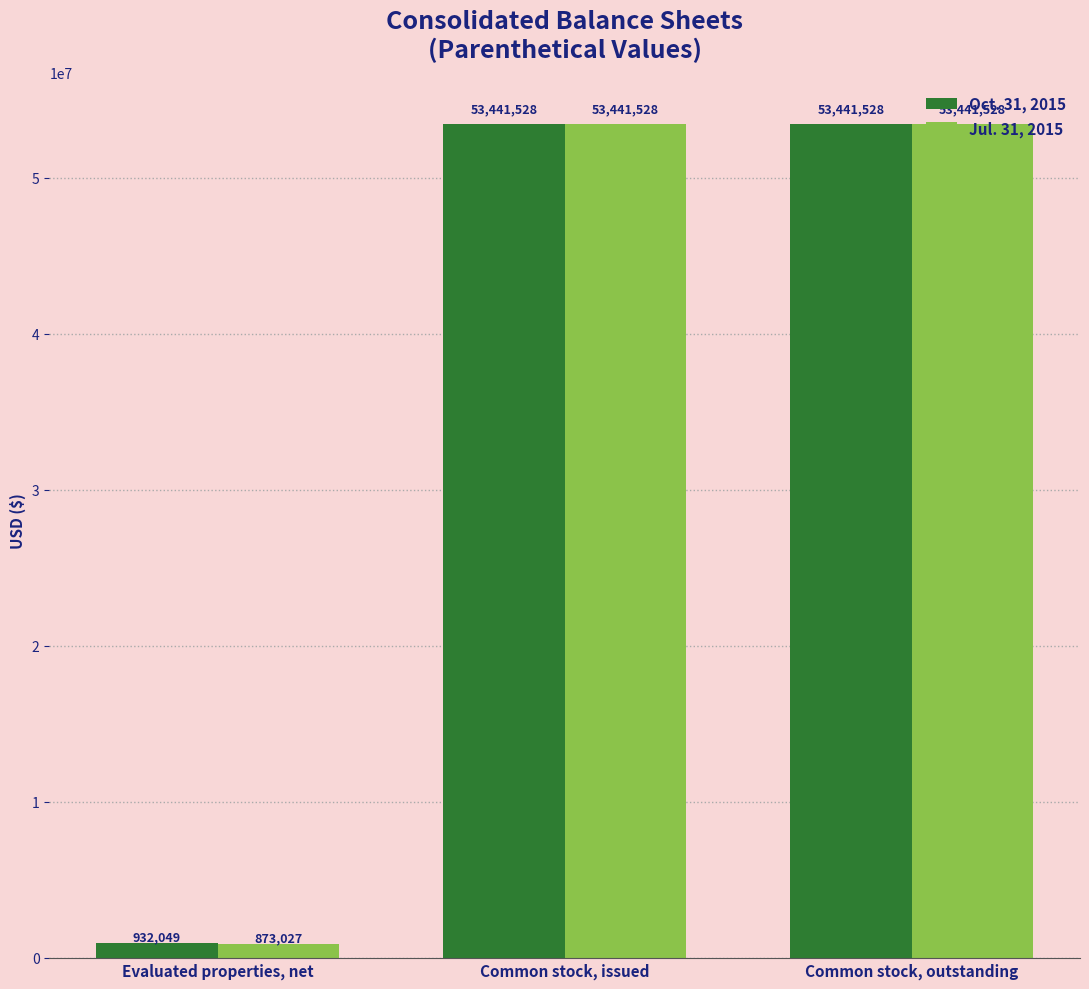

Count the number of categories in the chart.

3